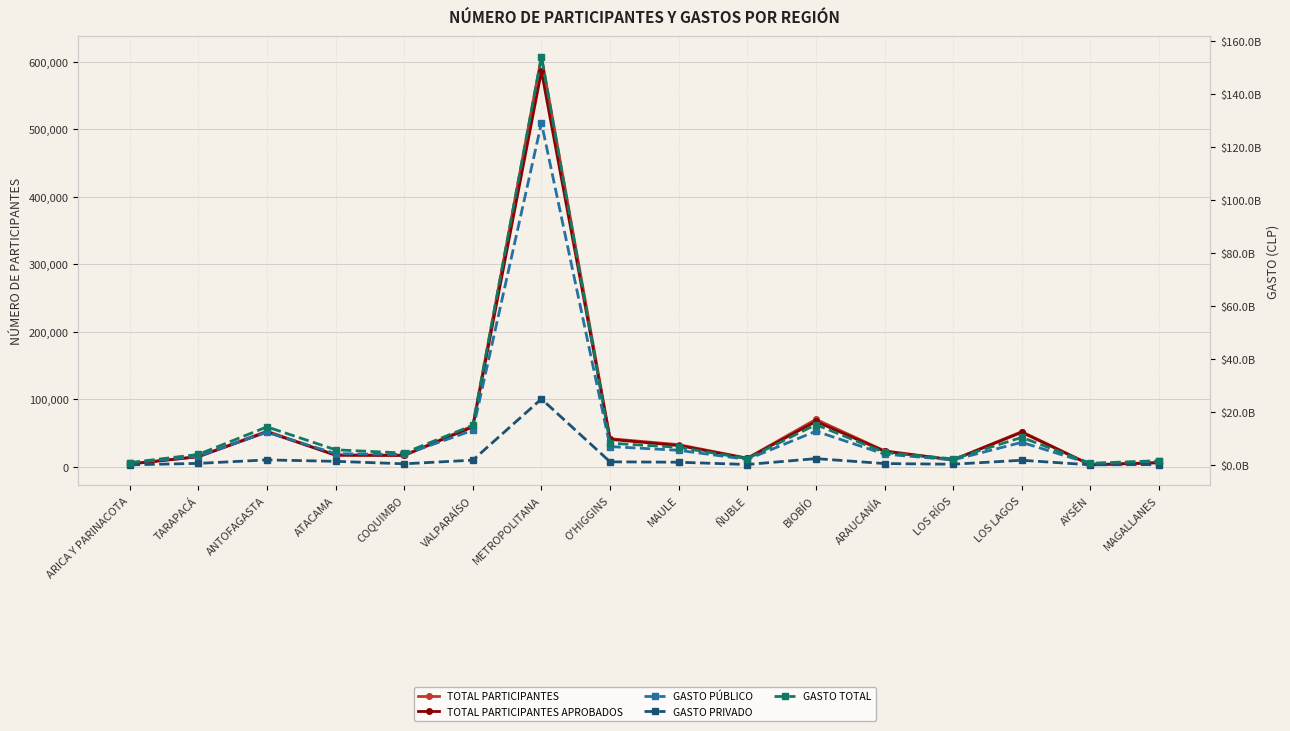

What is the label of the 16th point from the right?

ARICA Y PARINACOTA